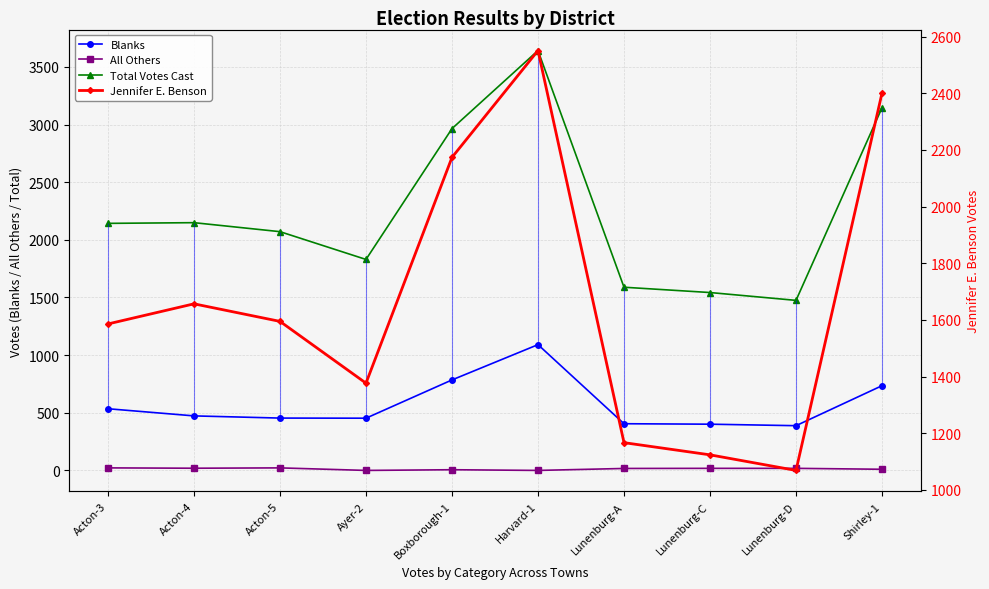

Reading left to right, what are all the values shown in this chart?

Blanks: Acton-3=535	Acton-4=473	Acton-5=454	Ayer-2=453	Boxborough-1=785	Harvard-1=1091	Lunenburg-A=405	Lunenburg-C=401	Lunenburg-D=388	Shirley-1=735
All Others: Acton-3=22	Acton-4=19	Acton-5=22	Ayer-2=0	Boxborough-1=6	Harvard-1=0	Lunenburg-A=17	Lunenburg-C=18	Lunenburg-D=18	Shirley-1=10
Total Votes Cast: Acton-3=2143	Acton-4=2149	Acton-5=2071	Ayer-2=1830	Boxborough-1=2965	Harvard-1=3642	Lunenburg-A=1589	Lunenburg-C=1543	Lunenburg-D=1475	Shirley-1=3146
Jennifer E. Benson: Acton-3=1586	Acton-4=1657	Acton-5=1595	Ayer-2=1377	Boxborough-1=2174	Harvard-1=2551	Lunenburg-A=1167	Lunenburg-C=1124	Lunenburg-D=1069	Shirley-1=2401